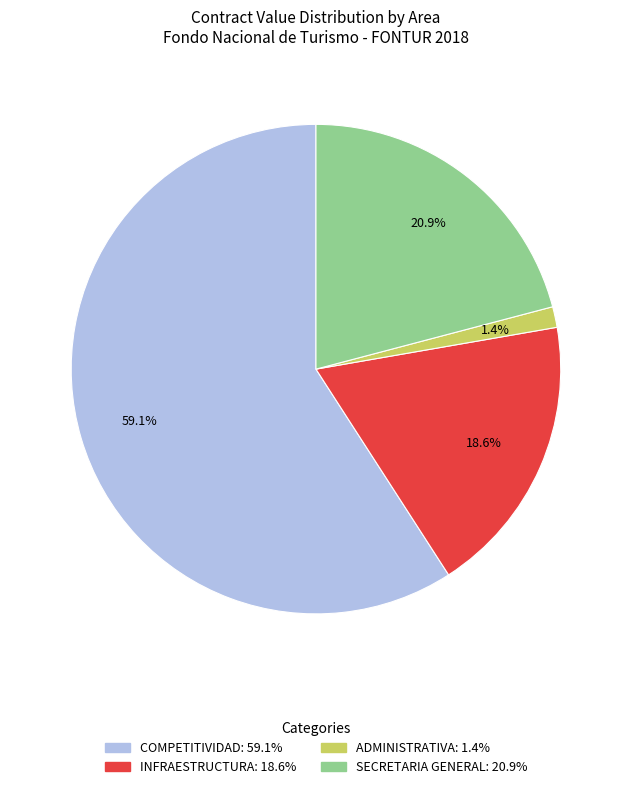

Is there any slice that represents more than half of the pie?

Yes